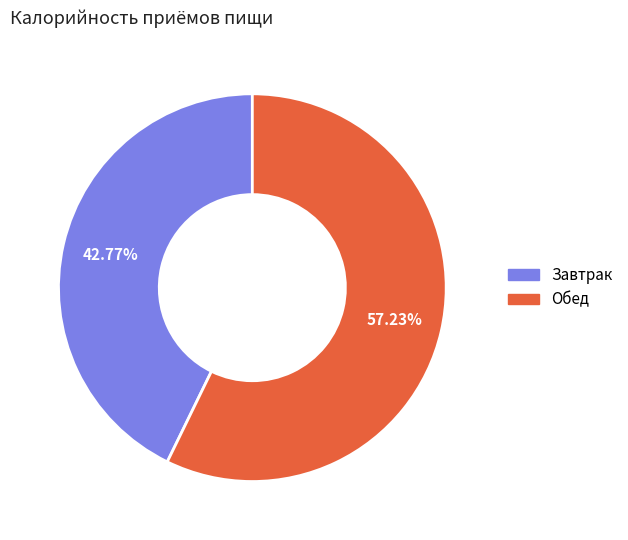

How many segments does this pie chart have?

2